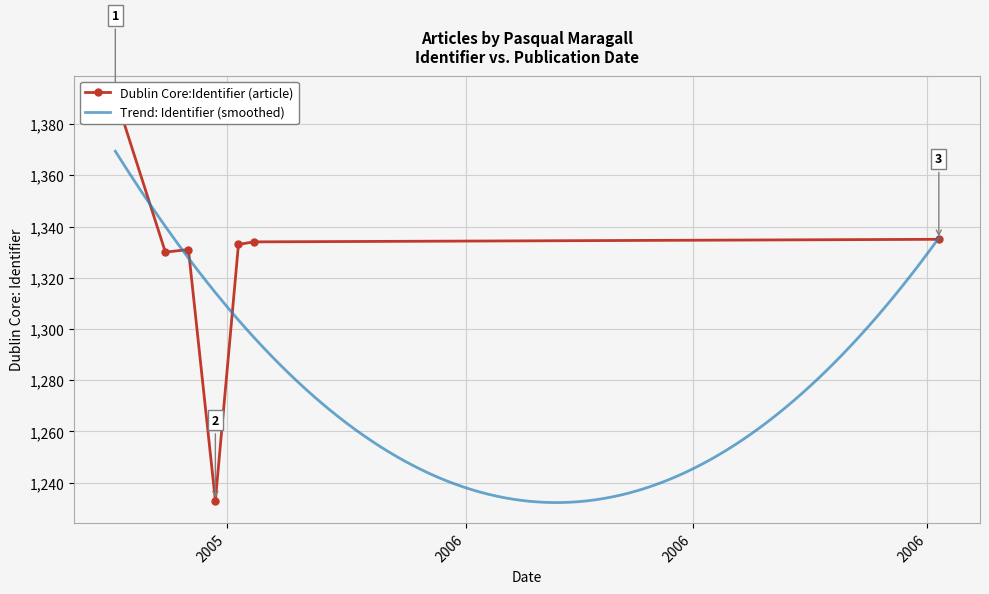

Reading right to left, transcribe all the data shown in this chart.

1335	1334	1333	1233	1331	1330	1391